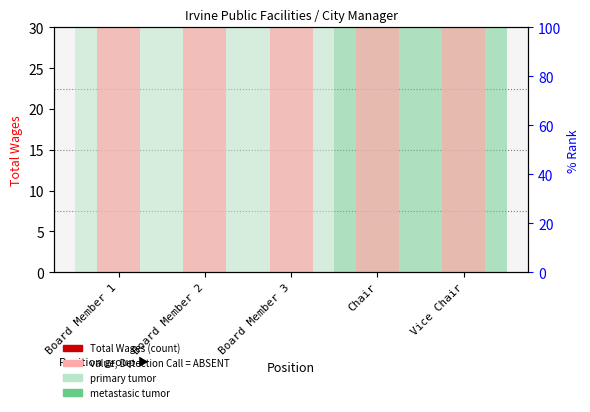

Reading left to right, list all the values displayed in this chart.

value, Detection Call = ABSENT: Board Member 1=30	Board Member 2=30	Board Member 3=30	Chair=30	Vice Chair=30
Total Wages: Board Member 1=0	Board Member 2=0	Board Member 3=0	Chair=0	Vice Chair=0